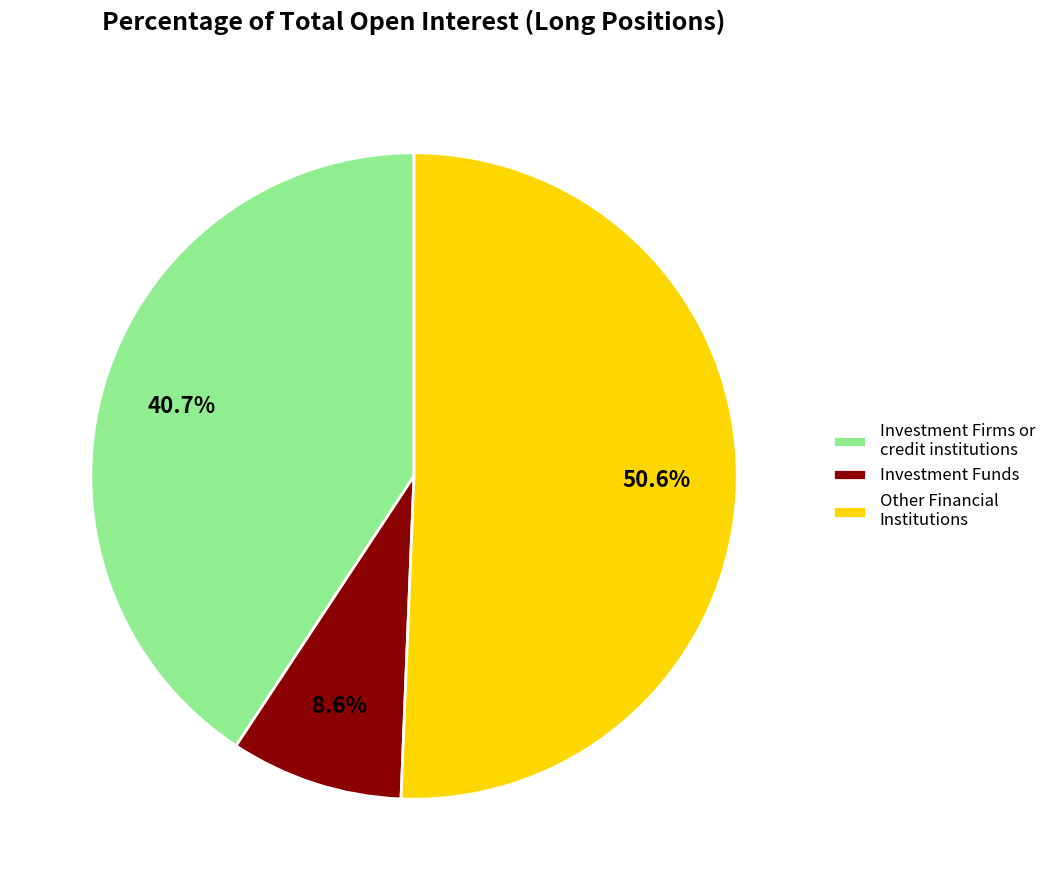

How many slices are in this pie chart?

3